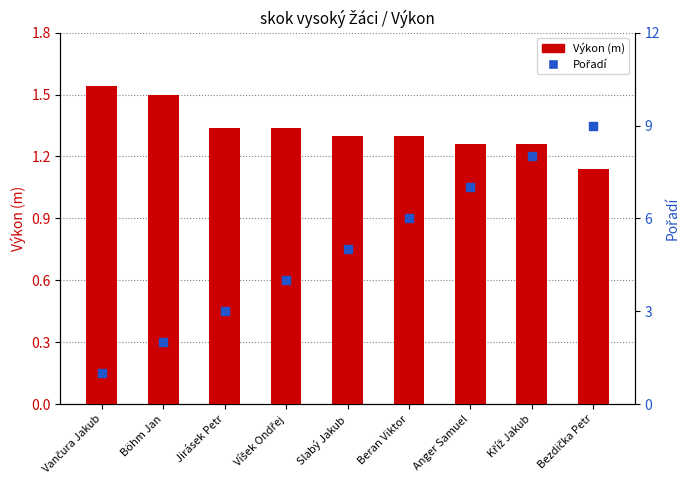

At how many categories does at least one series exceed 7?

2